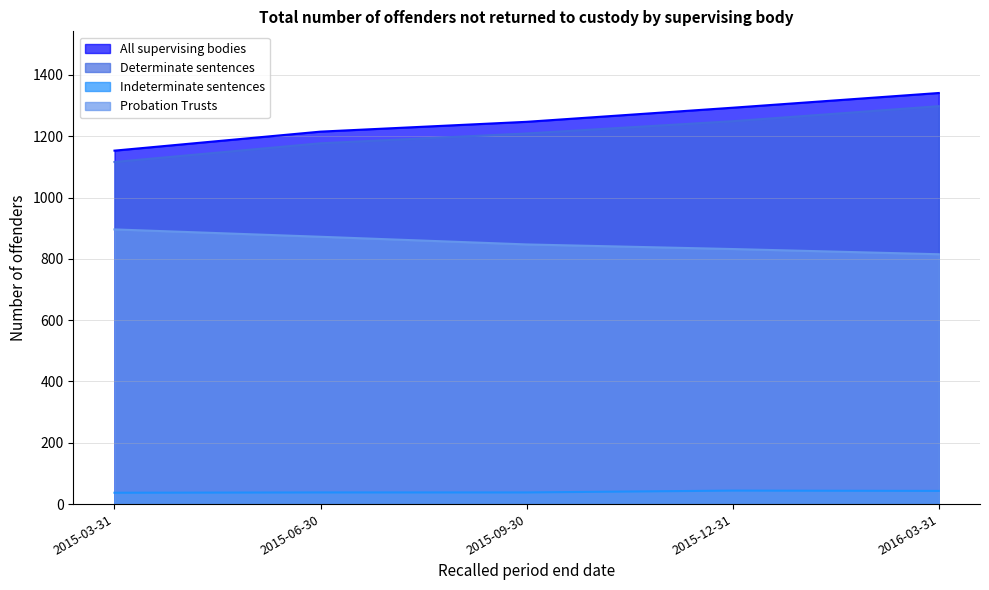

True or false: Probation Trusts has a value of 1206 at 2015-03-31.

False